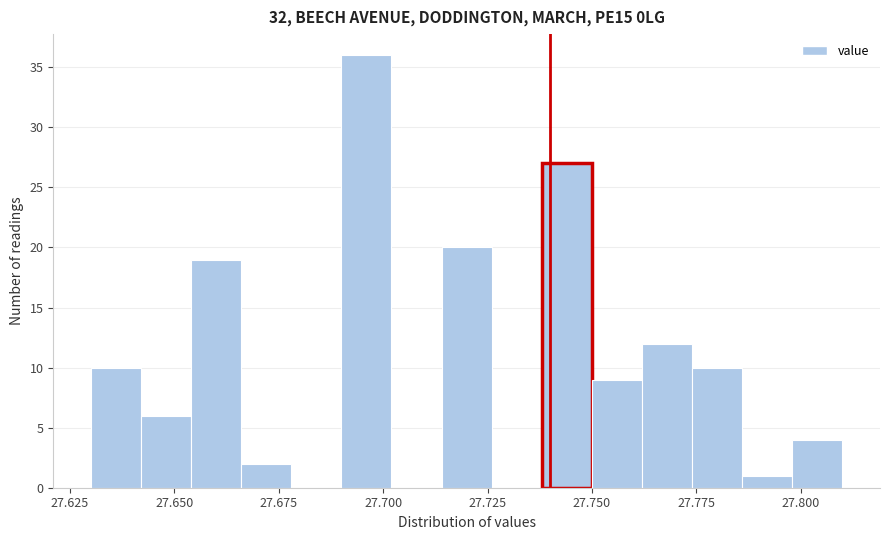

Around what value on the x-axis is the tallest bar? Give the approximate position of its centre, as read against the axis.

27.695